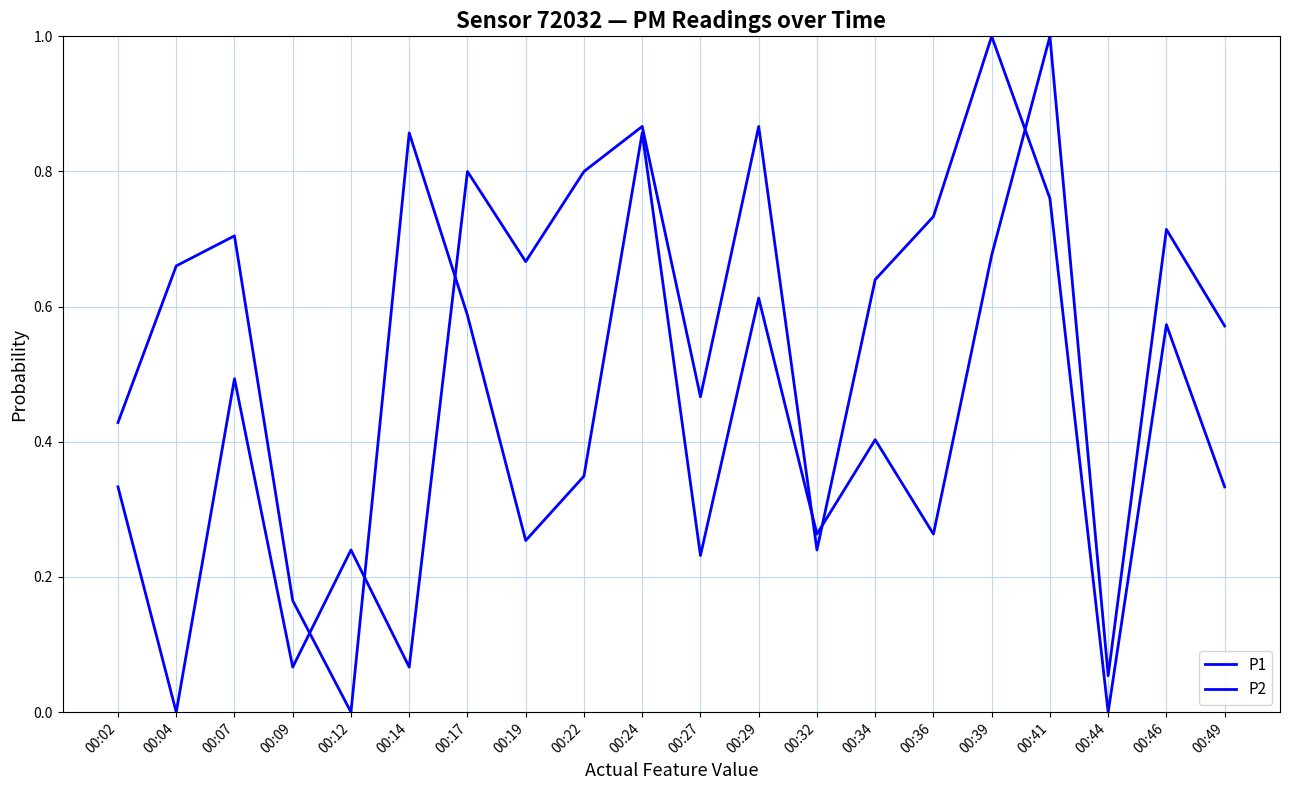

How many lines are shown in the chart?

2